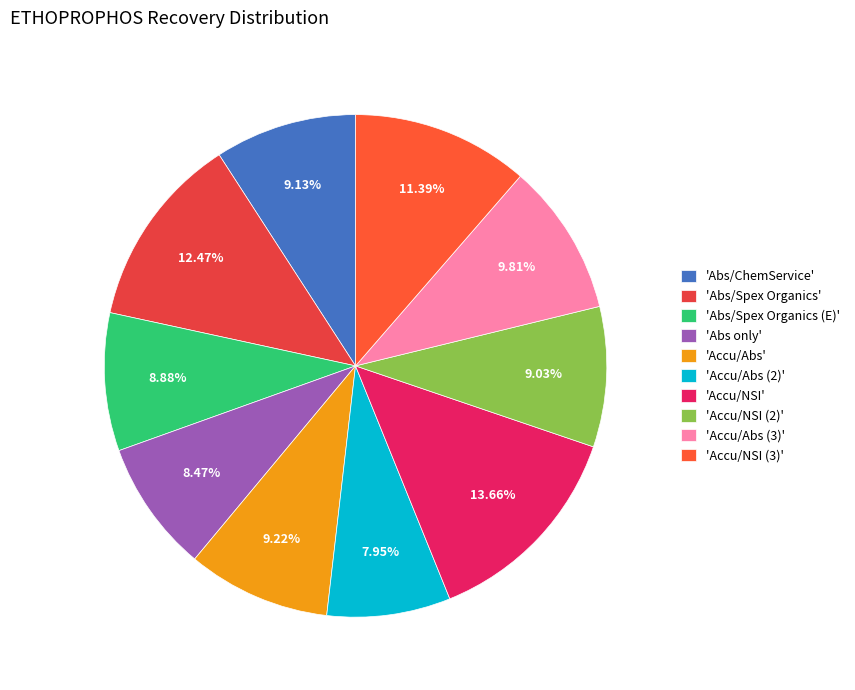

How many slices are in this pie chart?

10